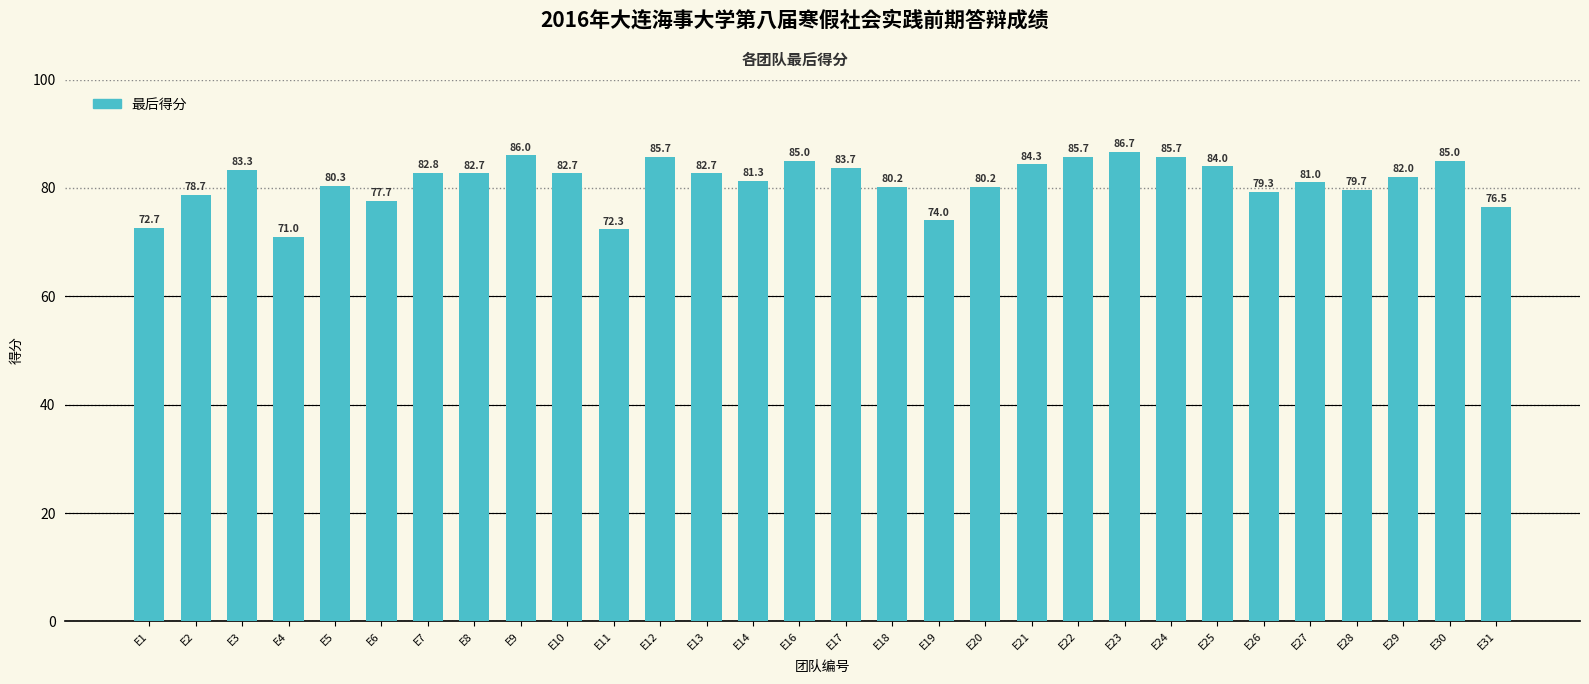

The chart shows a value of 47.2 at E10. True or false?

False